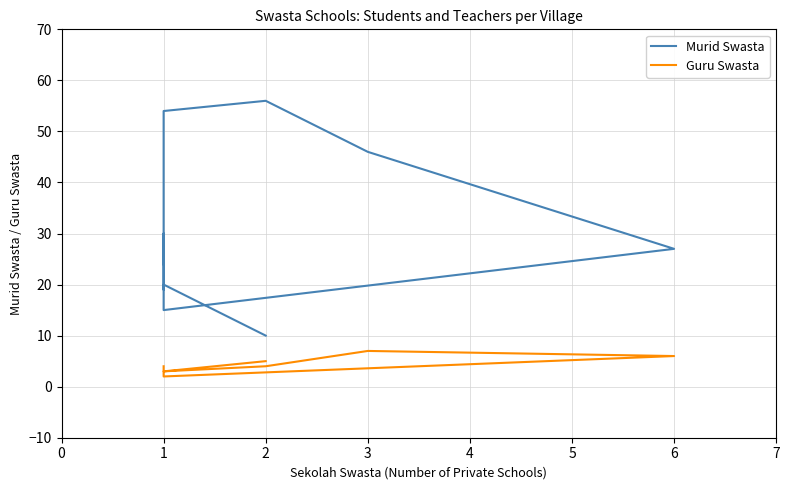

Where is the first local minimum for Murid Swasta?

1